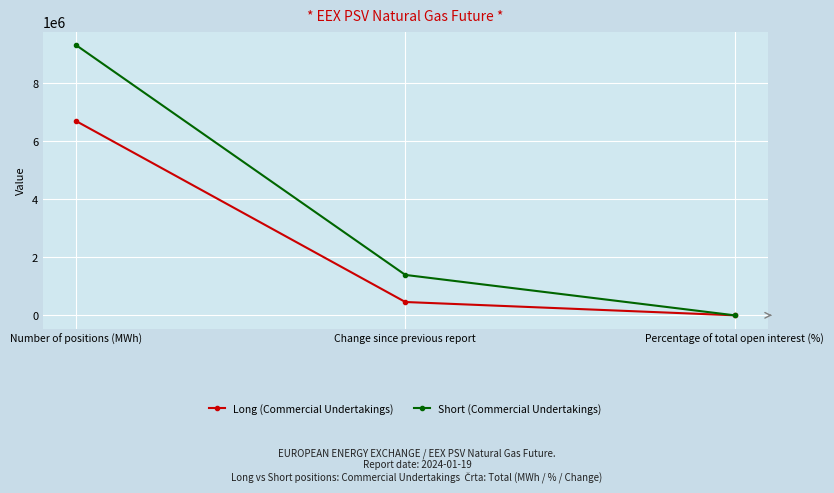

What is the sum of the Short (Commercial Undertakings) values at Change since previous report and Number of positions (MWh)?

10708392.0